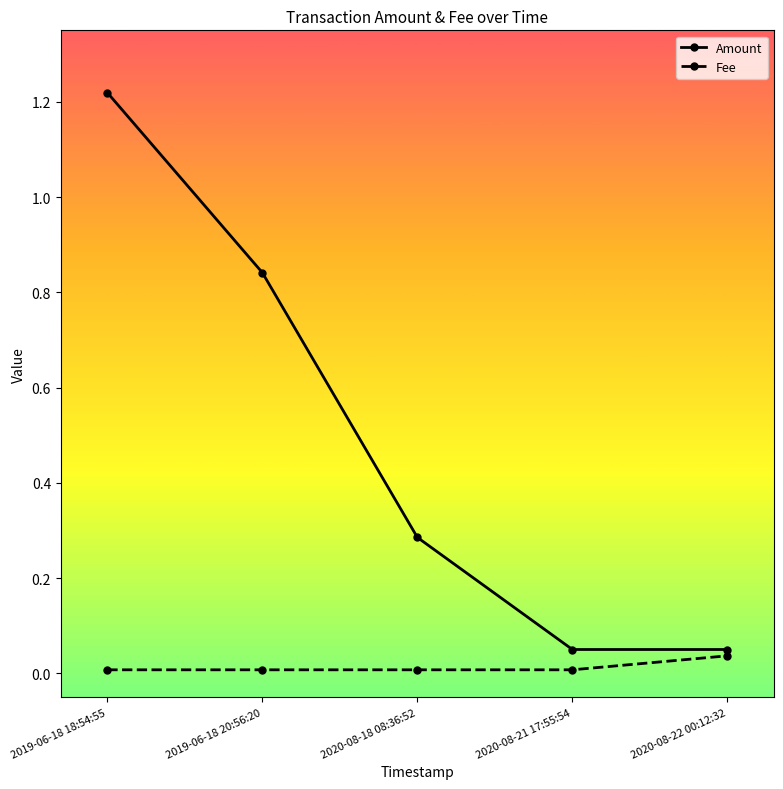

Rank the series at 2020-08-22 00:12:32 from highest to lowest value.

Amount, Fee